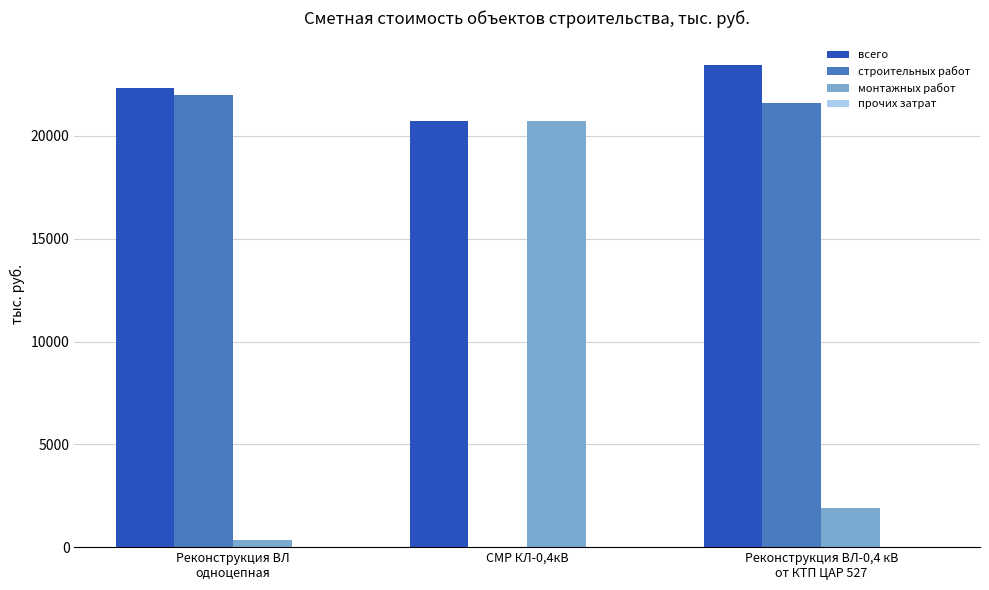

Which series has the largest total across all categories?

всего